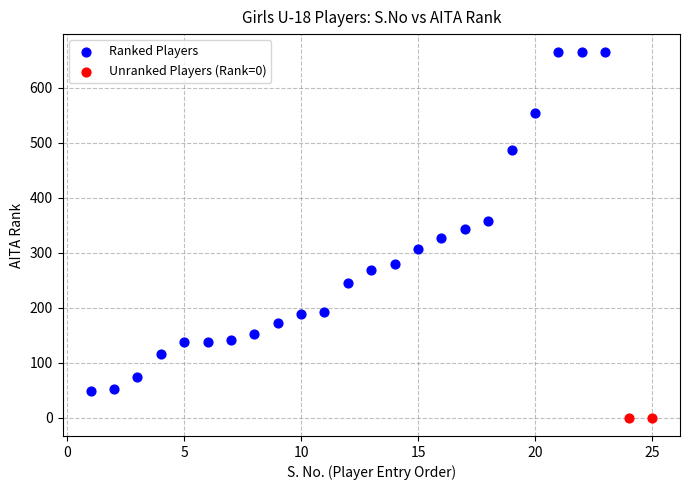

What are all the series names shown in the legend?

Ranked Players, Unranked Players (Rank=0)